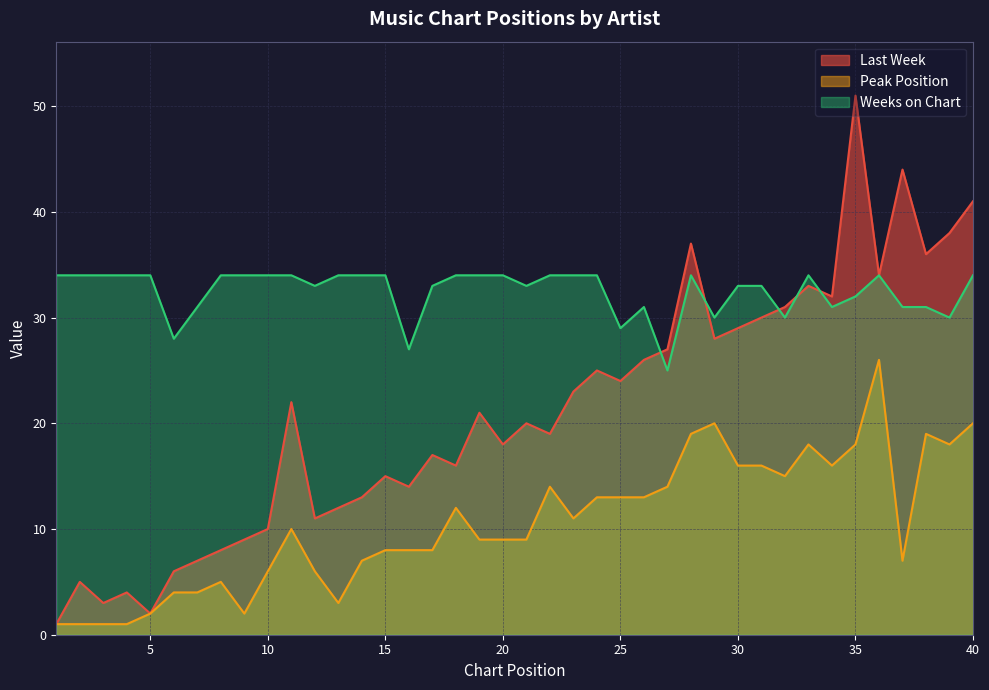

How many lines are shown in the chart?

3